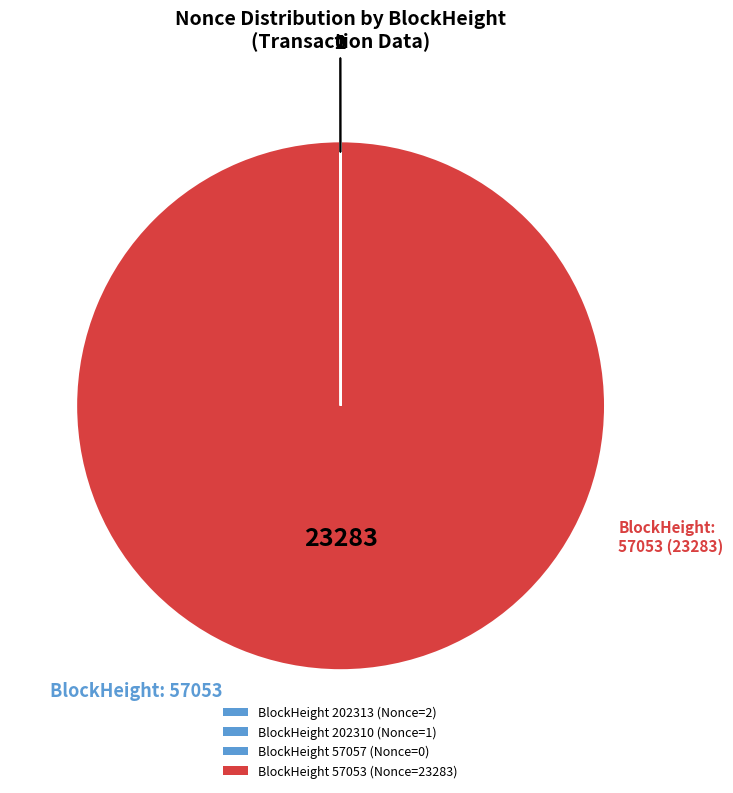

Which category accounts for the majority?

57053